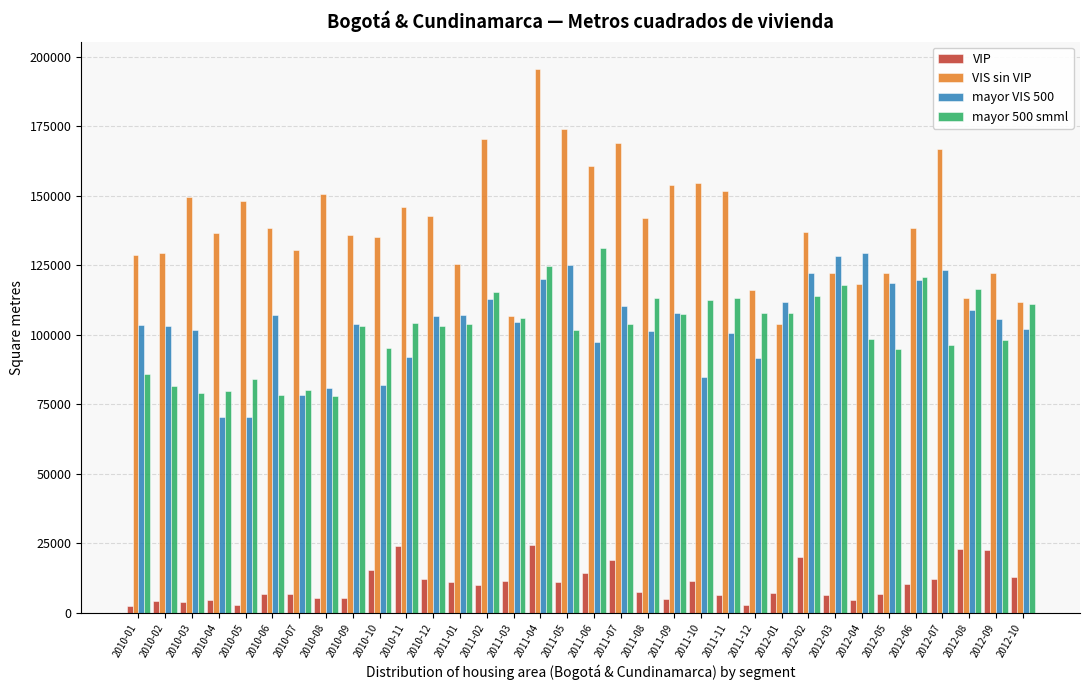

Which label corresponds to the largest value in the chart?

2011-04